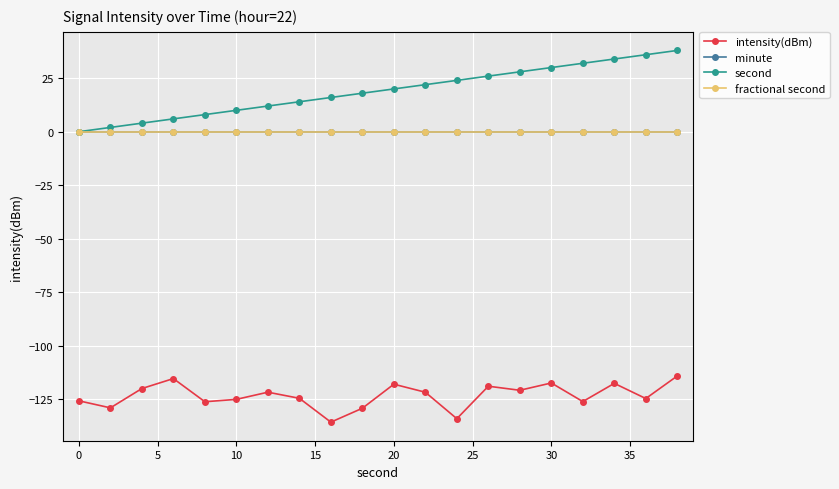

Is this an area chart (filled region under the line)?

No